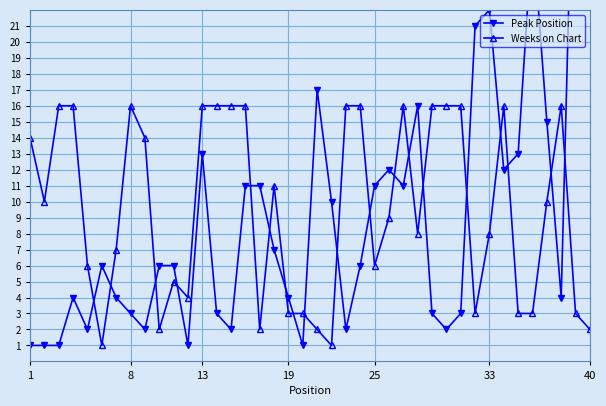

Where does the Weeks on Chart series first go above 10?

1